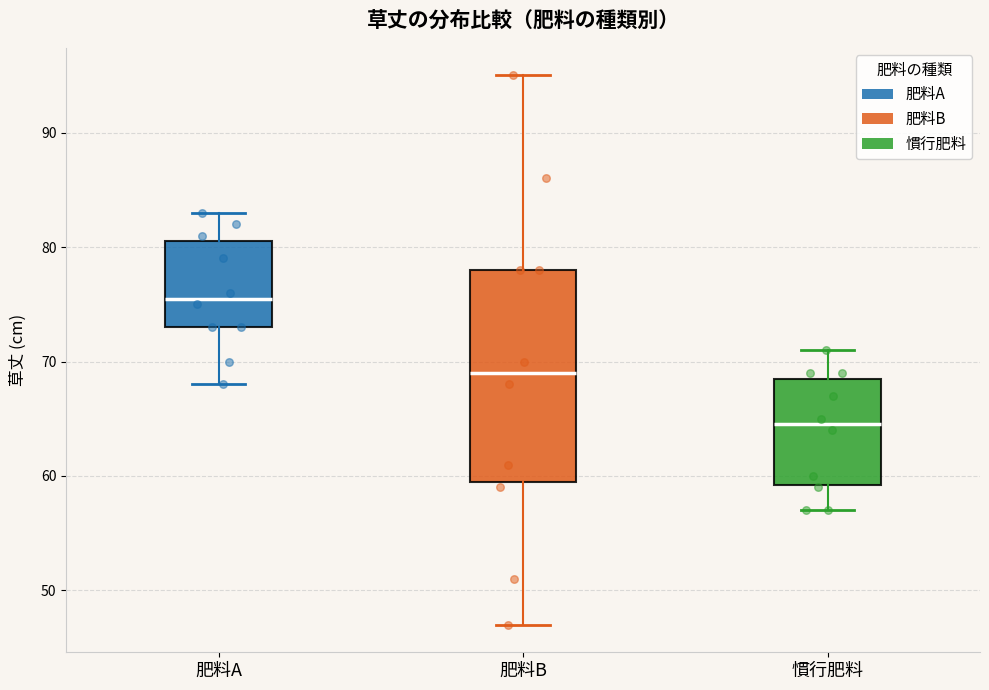

Reading left to right, read every box against the y-axis: the position of its median line, the range the box covers, and the ends of its whiskers. The values are not printed on the chart, so give them approximately, as read against the axis.

肥料A: median 76, box 73 to 81, whiskers 68 to 83
肥料B: median 69, box 60 to 78, whiskers 47 to 95
慣行肥料: median 65, box 59 to 69, whiskers 57 to 71